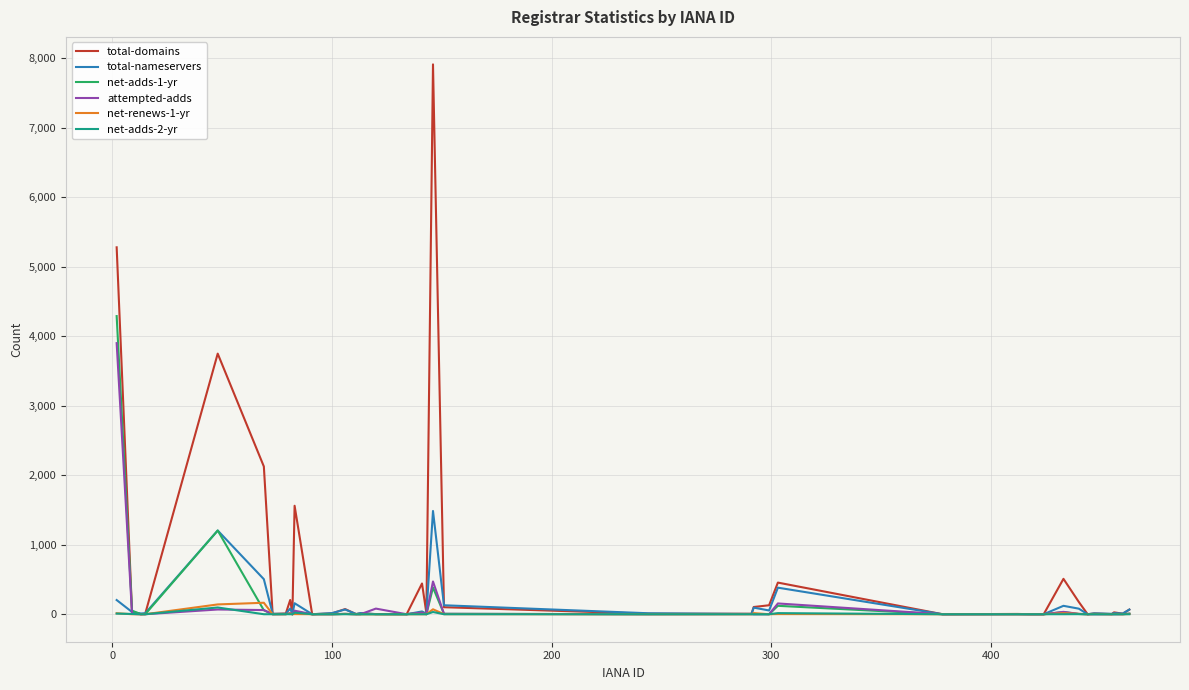

Which series has the widest spread of values?

total-domains